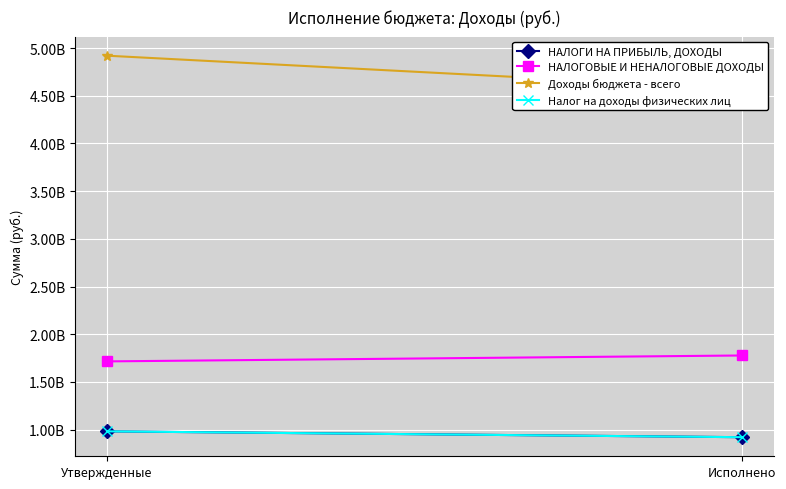

At how many categories does at least one series exceed 2420538755?

2